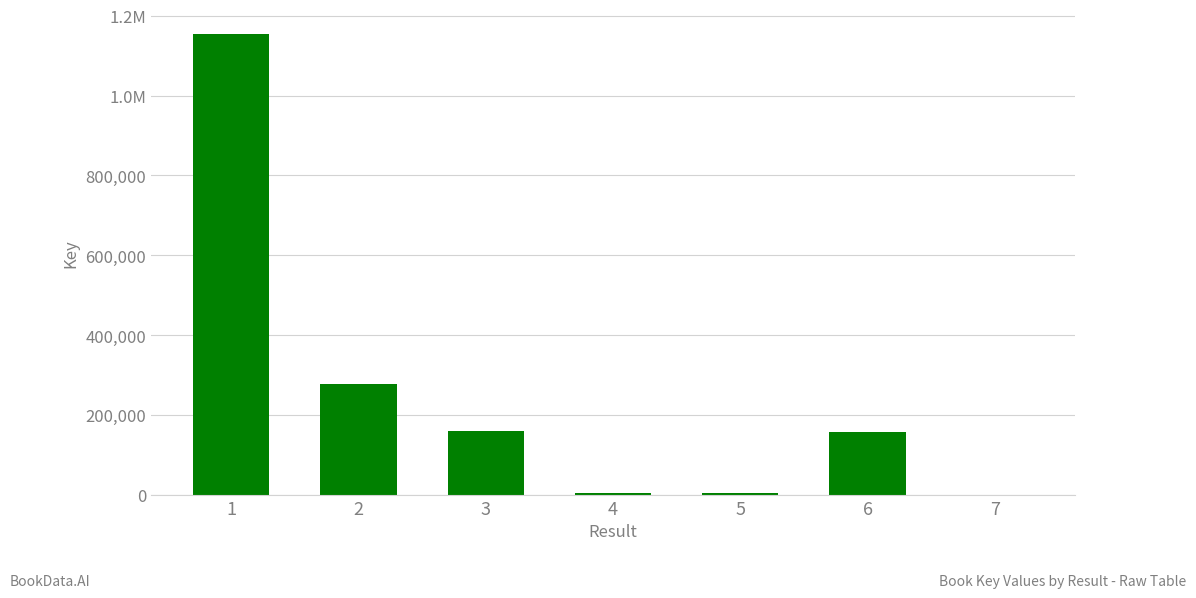

Rank the categories by value from lowest to highest.

7, 4, 5, 6, 3, 2, 1